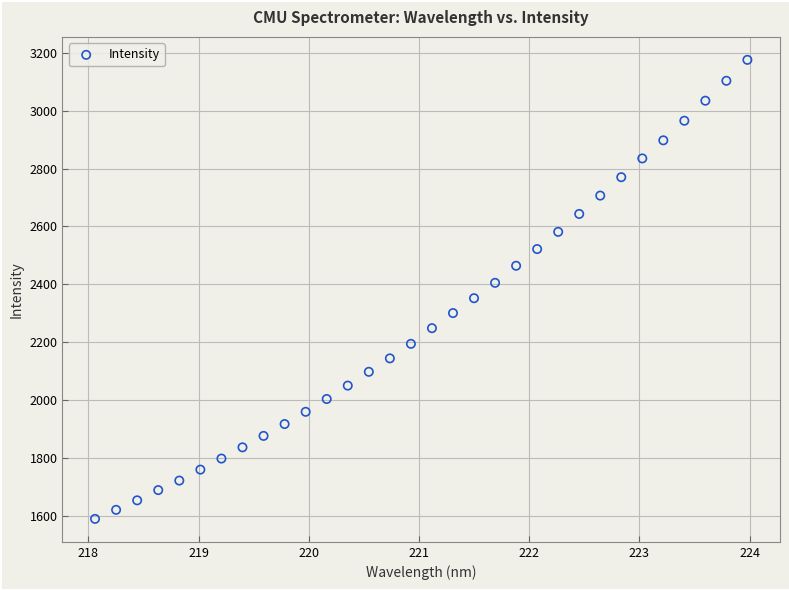

What is the range of Y values (max minus min)?

1585.1